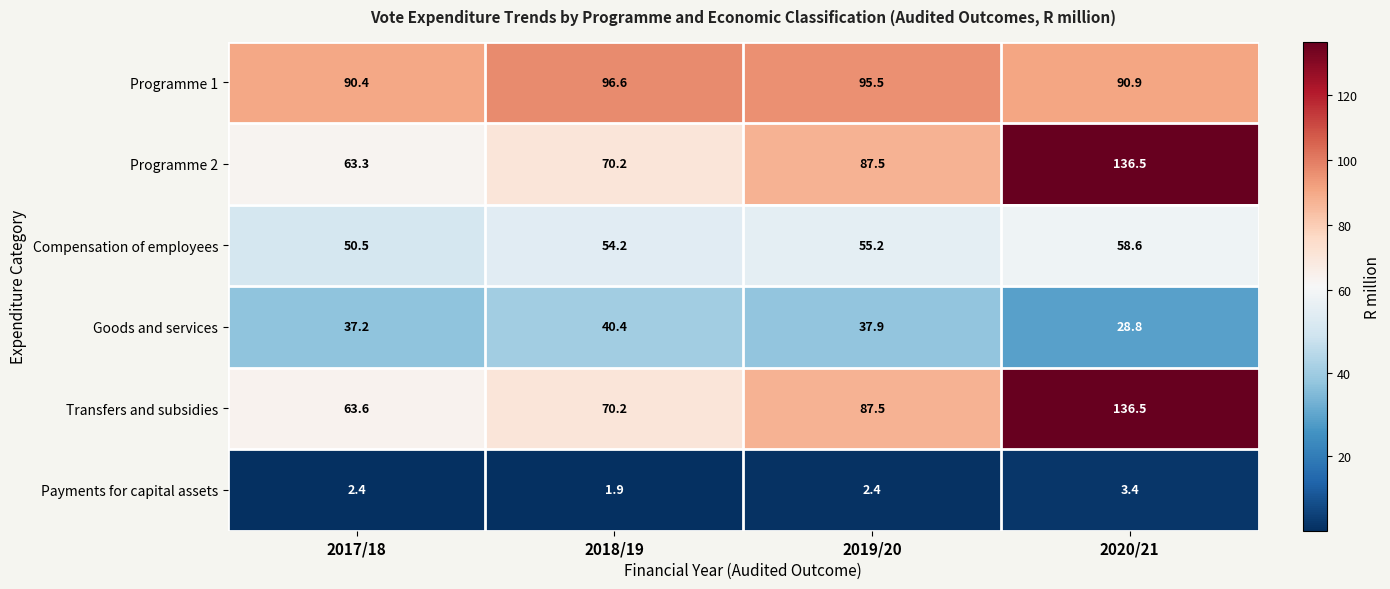

Rank the series at 2017/18 from highest to lowest value.

Programme 1, Transfers and subsidies, Programme 2, Compensation of employees, Goods and services, Payments for capital assets